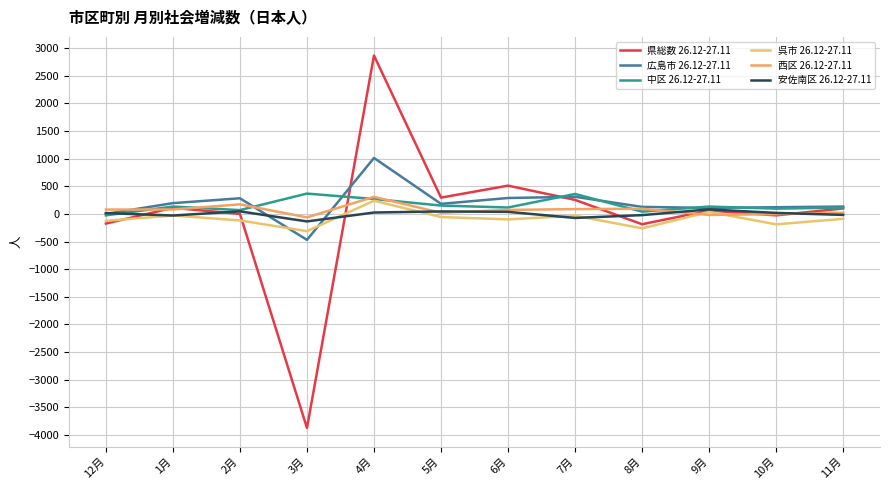

In 呉市 26.12-27.11, how many points are lower than both neighbors (excluding endpoints)?

4